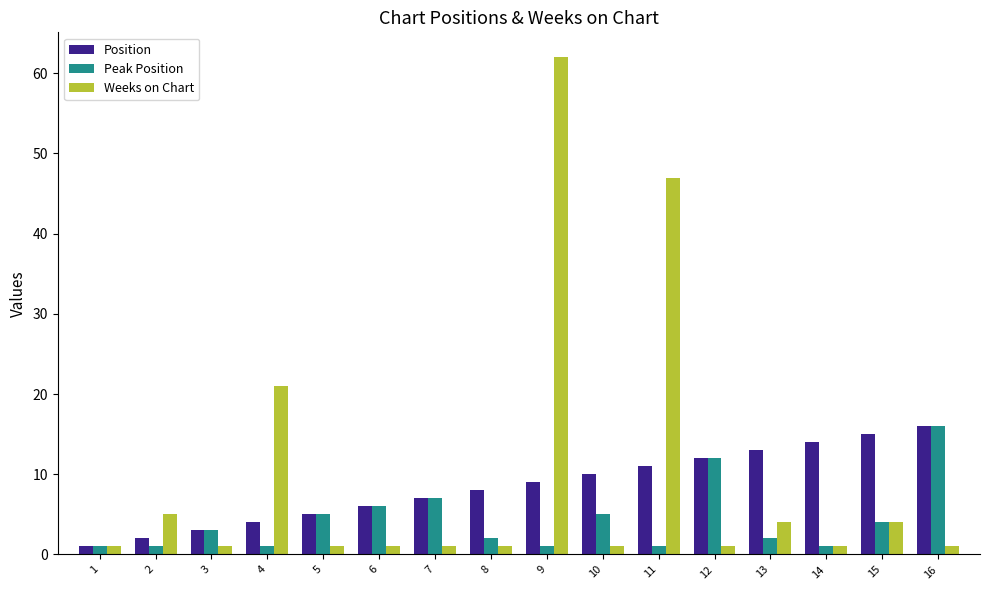

What are all the series names shown in the legend?

Position, Peak Position, Weeks on Chart